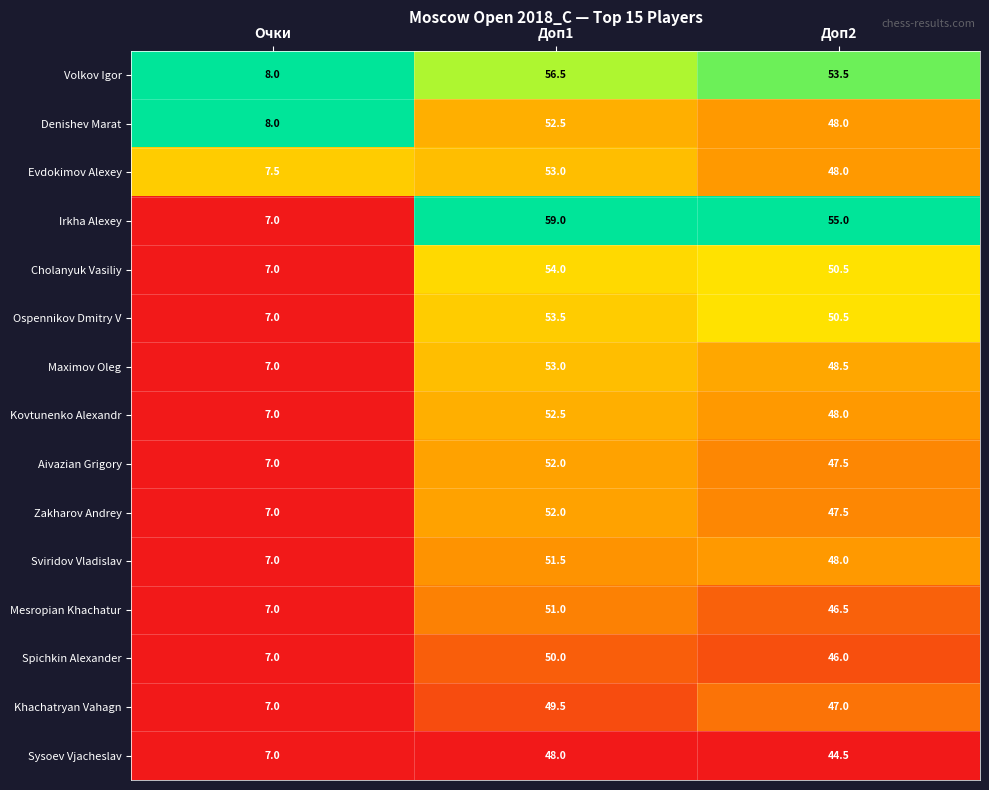

What is the difference between the Aivazian Grigory values at Очки and Доп2?

40.5